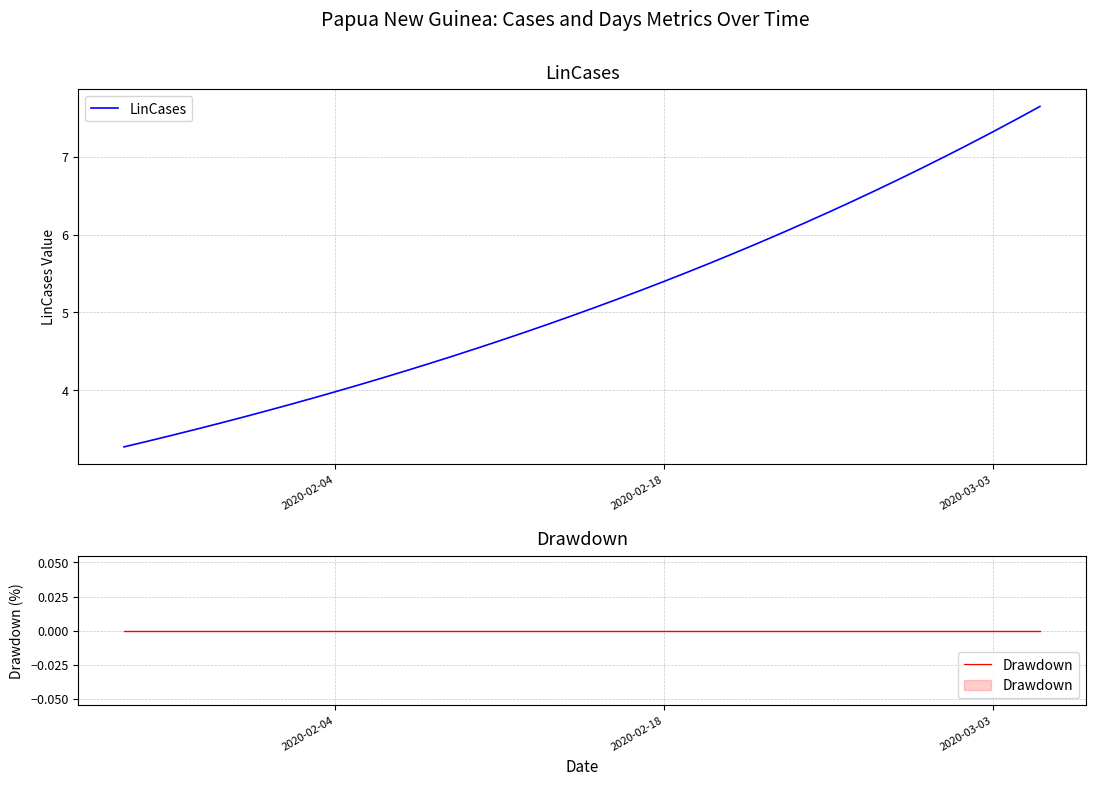

True or false: LinCases and Drawdown cross at least once.

False